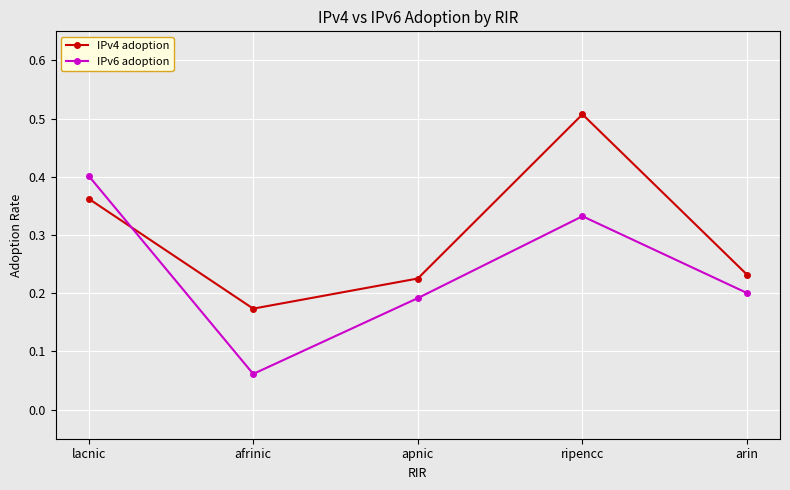

The value of IPv6 adoption at arin is 0.2. True or false?

True